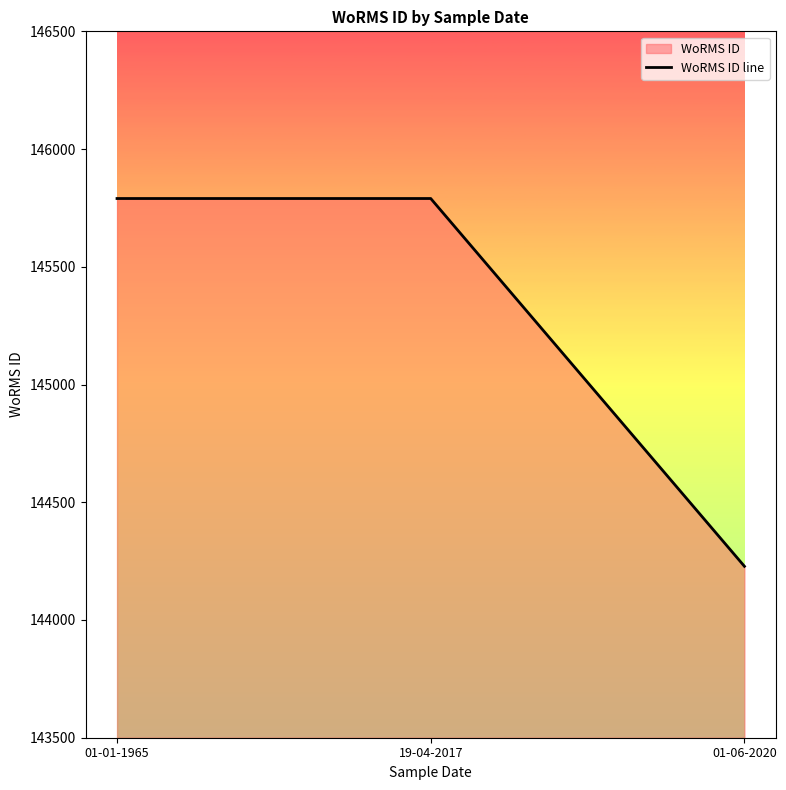

List the labels in order of value, largest first.

01-01-1965, 19-04-2017, 01-06-2020